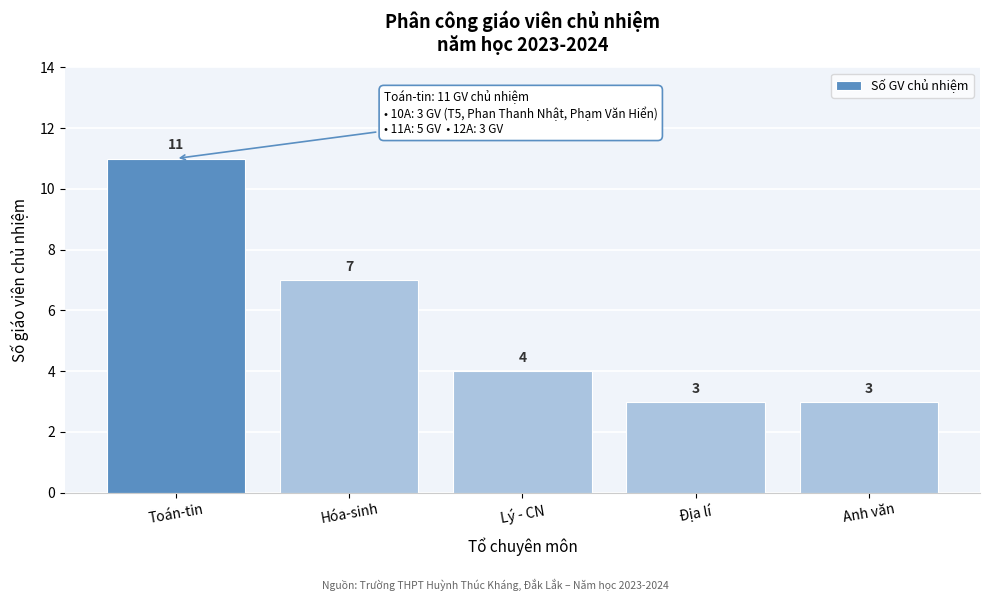

Reading left to right, extract all data points from this chart.

Toán-tin=11	Hóa-sinh=7	Lý - CN=4	Địa lí=3	Anh văn=3